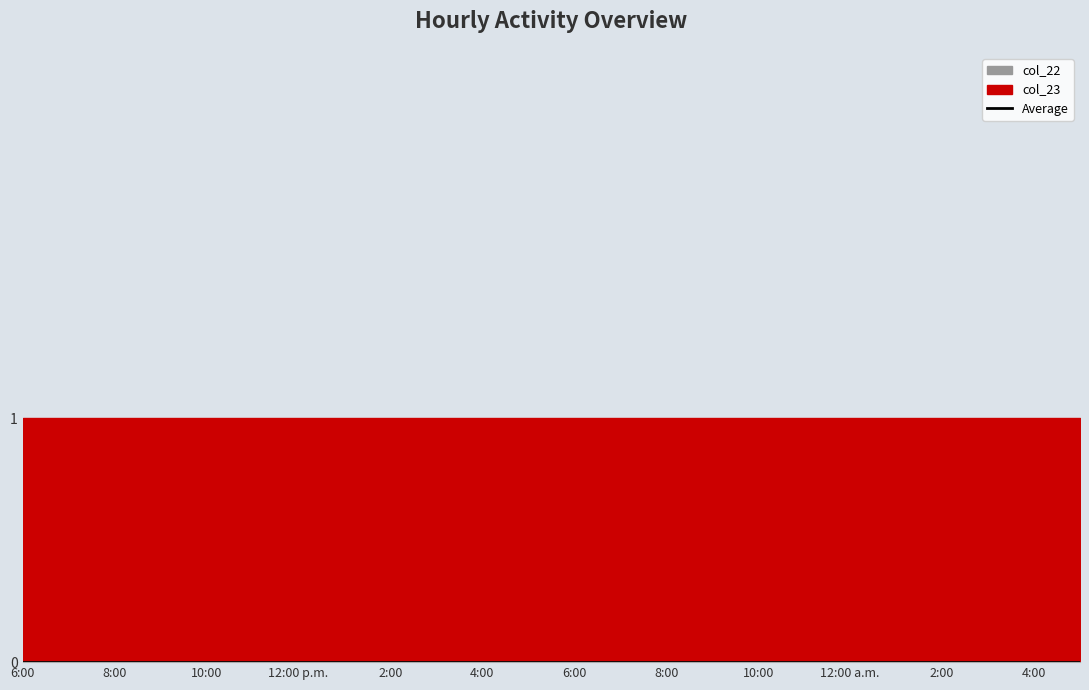

At 5:00, list the series in order from largest to smallest.

col_23, col_22, Average